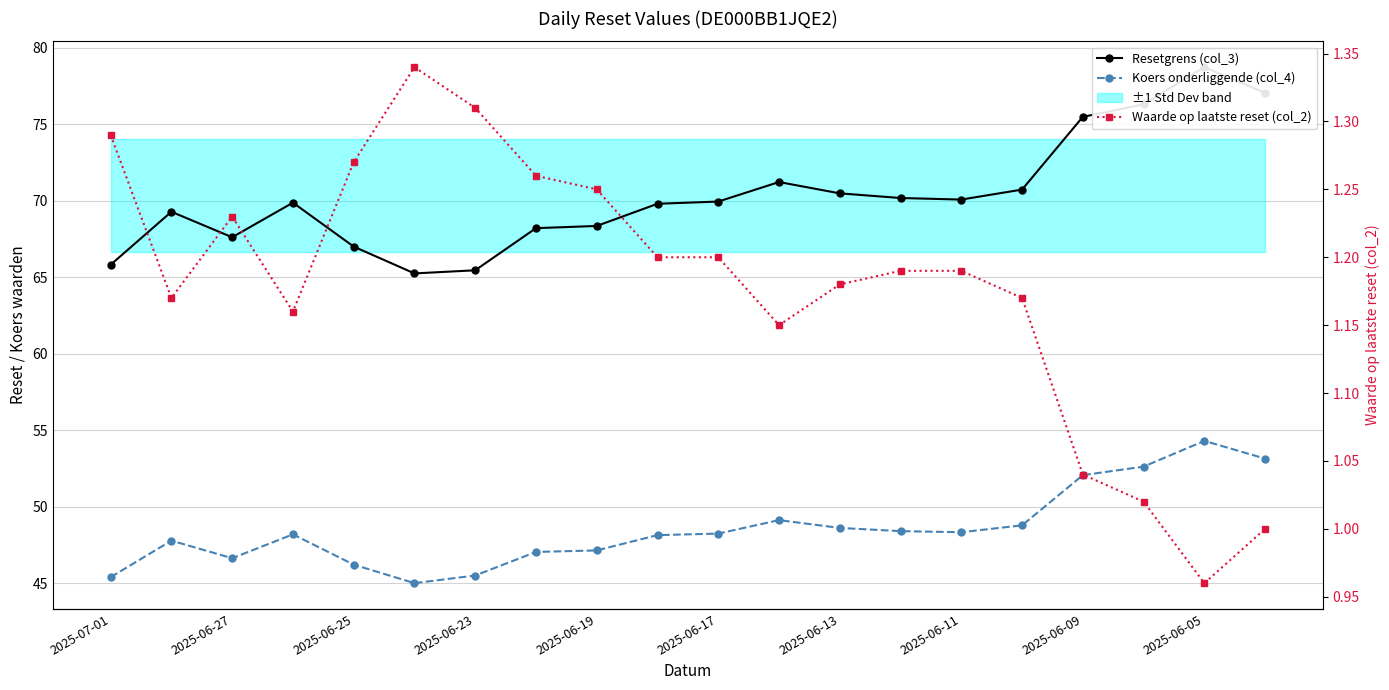

Reading right to left, extract all data points from this chart.

Resetgrens (col_3): 77.1	78.7	76.3	75.5	70.7	70.1	70.2	70.5	71.2	69.9	69.8	68.4	68.2	65.5	65.2	67.0	69.9	67.6	69.3	65.8
Koers onderliggende (col_4): 53.1	54.3	52.6	52.1	48.8	48.3	48.4	48.6	49.1	48.2	48.1	47.1	47.0	45.5	45.0	46.2	48.2	46.6	47.8	45.4
Waarde op laatste reset (col_2): 1.0	1.0	1.0	1.0	1.2	1.2	1.2	1.2	1.1	1.2	1.2	1.2	1.3	1.3	1.3	1.3	1.2	1.2	1.2	1.3